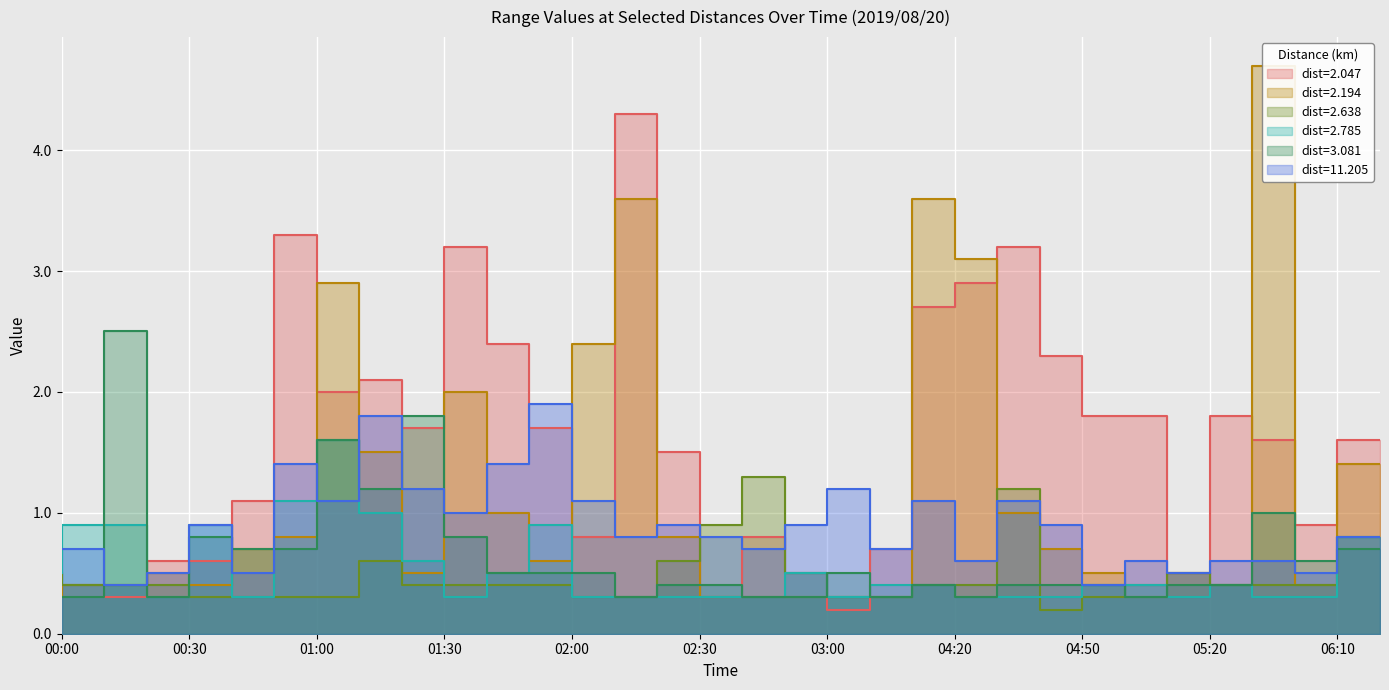

Count the number of data series in this chart.

6